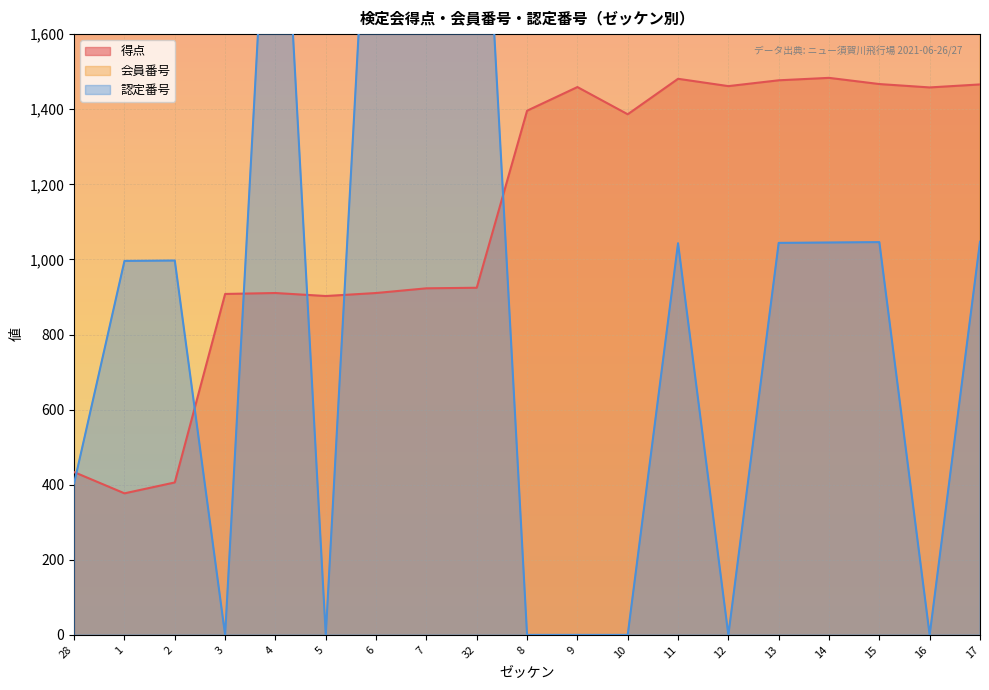

Is it true that 得点 equals 331.0 at 6?

False